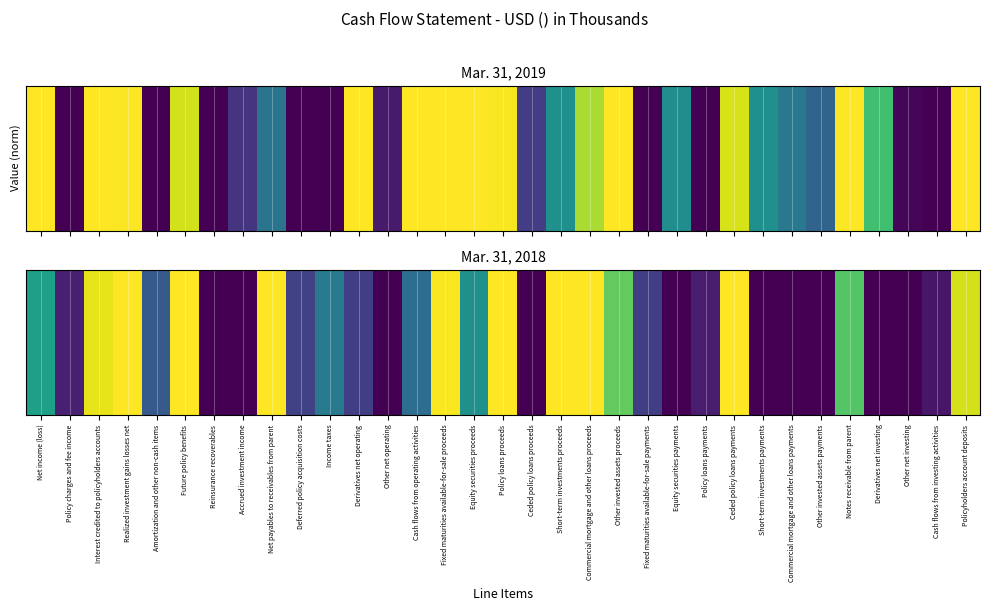

At which category does the chart reach its peak across all series?

Realized investment gains losses net